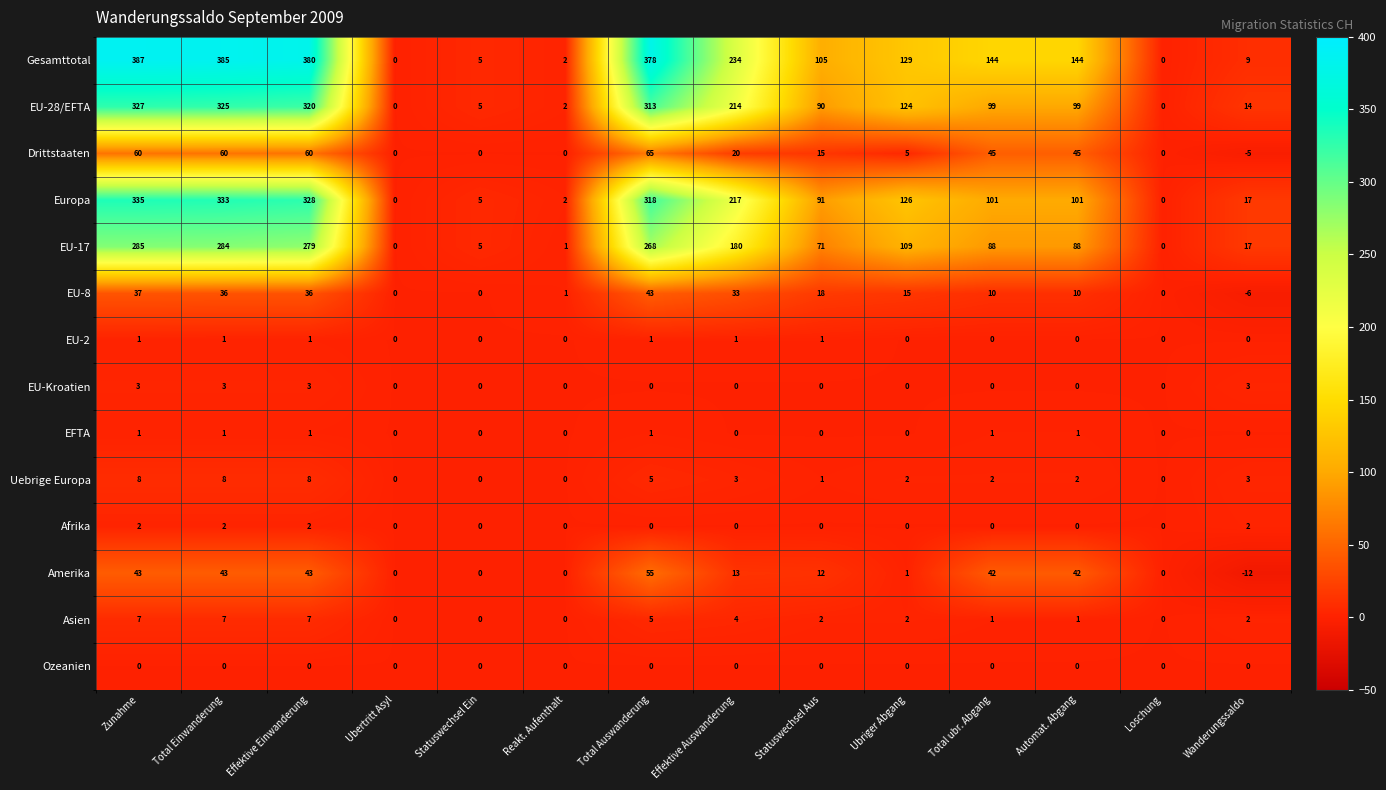

Which series has the largest total across all categories?

Gesamttotal